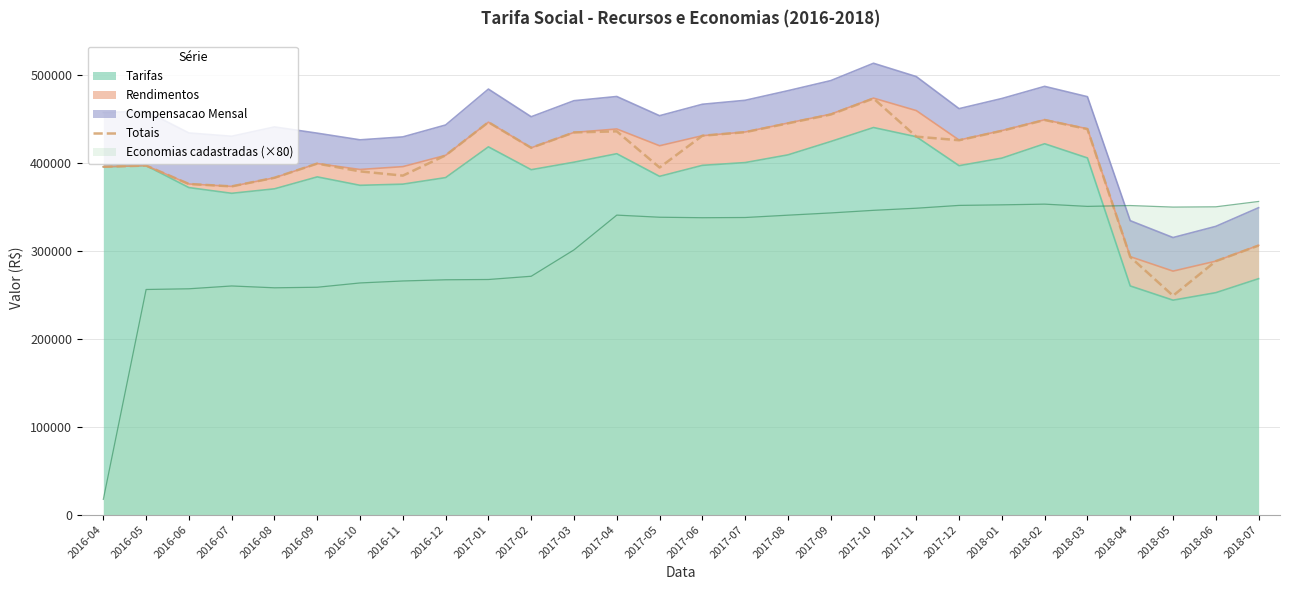

Rank the categories by value from lowest to highest.

2018-05, 2018-06, 2018-04, 2018-07, 2016-07, 2016-06, 2016-08, 2016-11, 2016-10, 2017-05, 2016-04, 2016-05, 2016-09, 2016-12, 2017-02, 2017-12, 2017-11, 2017-06, 2017-03, 2017-07, 2017-04, 2018-01, 2018-03, 2017-08, 2017-01, 2018-02, 2017-09, 2017-10